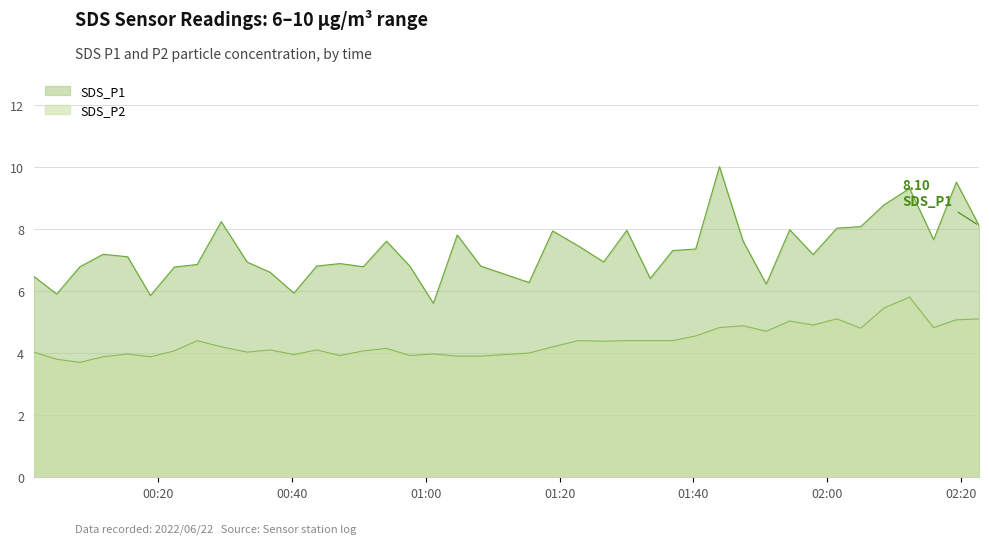

How many interior local valleys does the SDS_P1 series have?

11